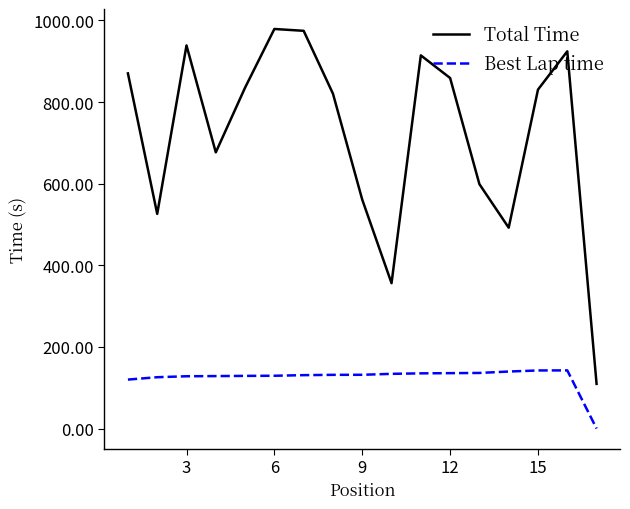

How many interior local valleys does the Total Time series have?

4